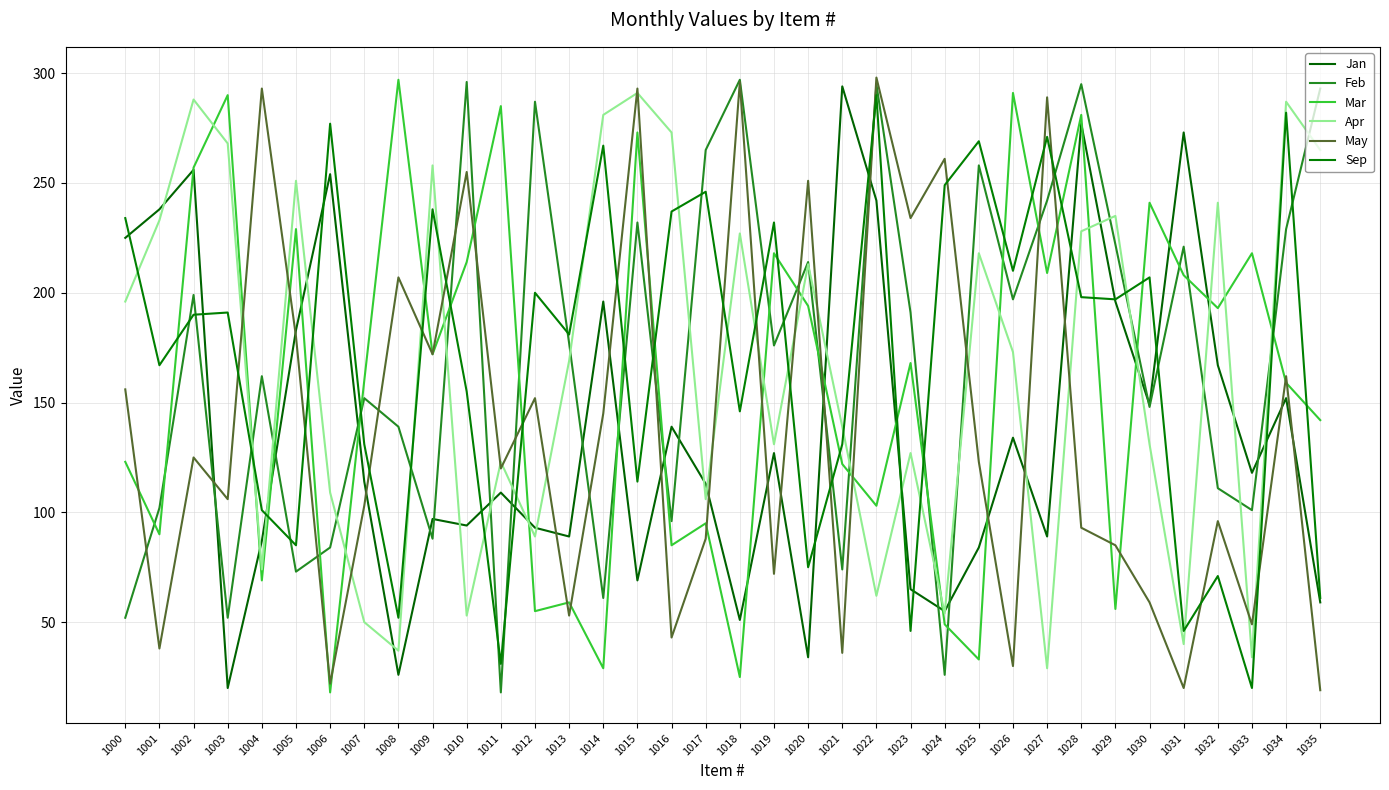

Does the chart have visible grid lines?

Yes